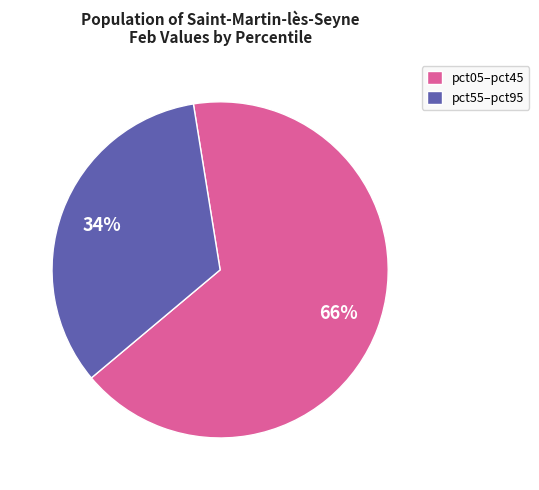

Is it true that pct05–pct45 is 66% of the pie?

True